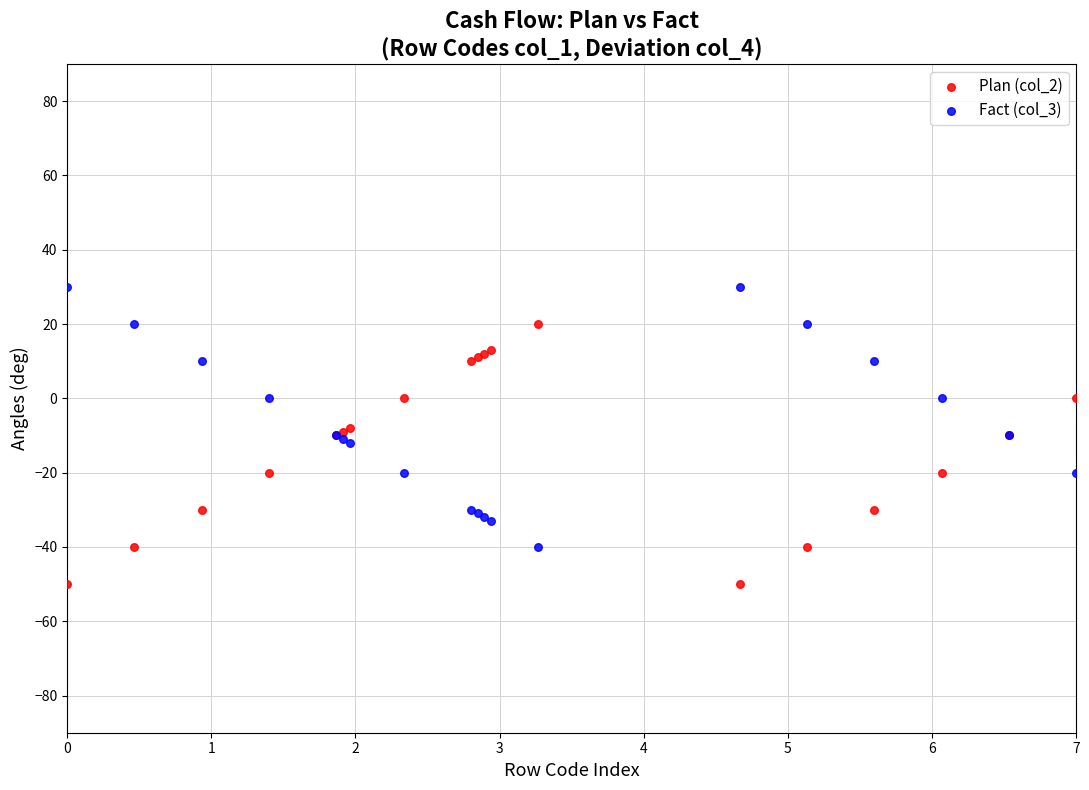

Which series reaches the minimum Y coordinate?

Plan (col_2)